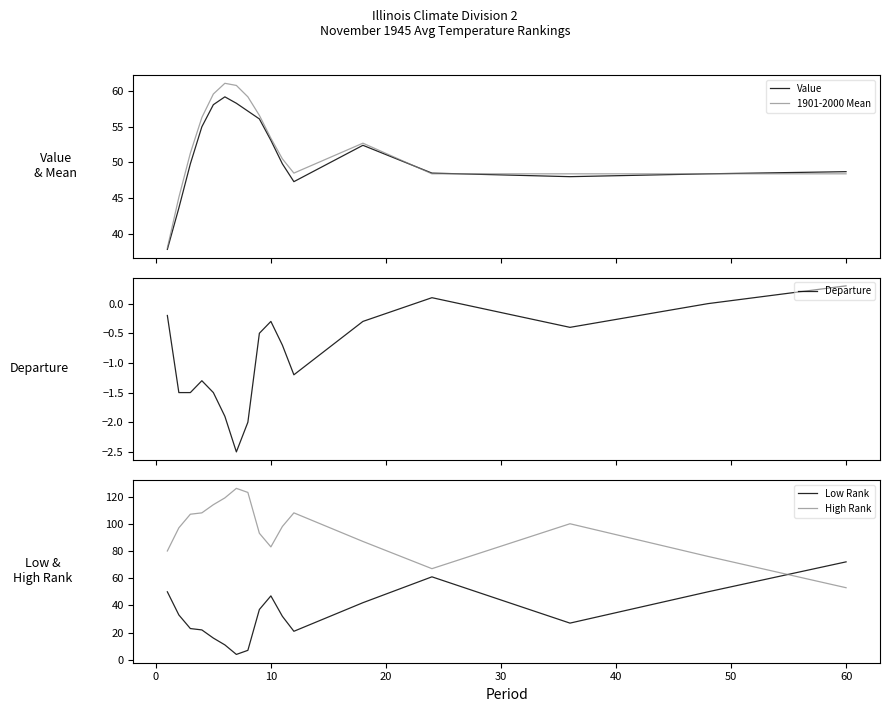

Reading left to right, transcribe all the data shown in this chart.

Value: 37.8	43.6	49.8	55.0	58.1	59.2	58.3	57.2	56.1	53.1	49.8	47.3	52.4	48.5	48.0	48.4	48.7
1901-2000 Mean: 38.0	45.1	51.3	56.3	59.6	61.1	60.8	59.2	56.6	53.4	50.5	48.5	52.7	48.4	48.4	48.4	48.4
Departure: -0.2	-1.5	-1.5	-1.3	-1.5	-1.9	-2.5	-2.0	-0.5	-0.3	-0.7	-1.2	-0.3	0.1	-0.4	0.0	0.3
Low Rank: 50.0	33.0	23.0	22.0	16.0	11.0	4.0	7.0	37.0	47.0	32.0	21.0	42.0	61.0	27.0	50.0	72.0
High Rank: 80.0	97.0	107.0	108.0	114.0	119.0	126.0	123.0	93.0	83.0	98.0	108.0	87.0	67.0	100.0	76.0	53.0